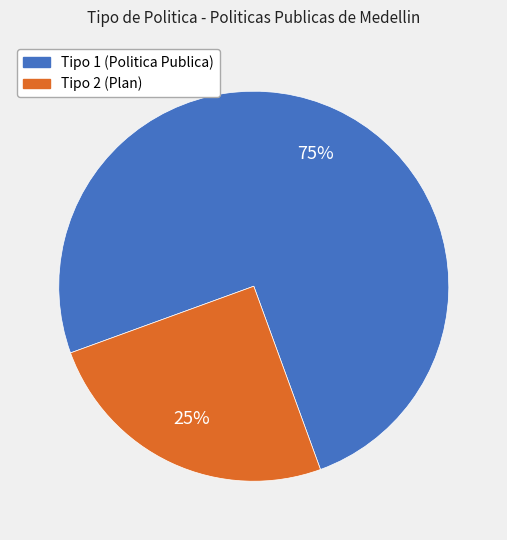

What is the ratio of the value at Tipo 1 (Politica Publica) to the value at Tipo 2 (Plan)?

3.0